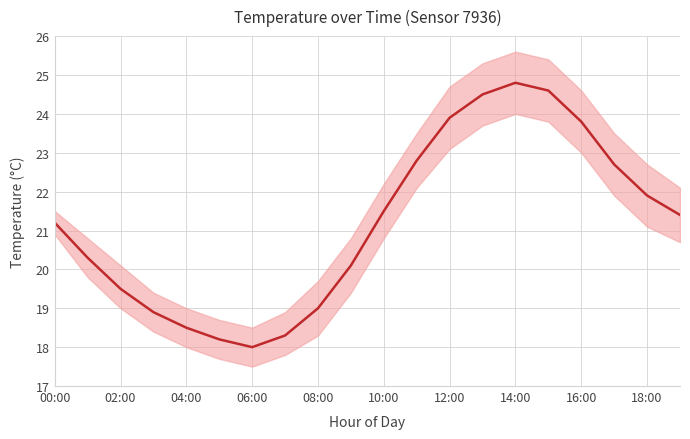

Count the number of values greater than 21.

11